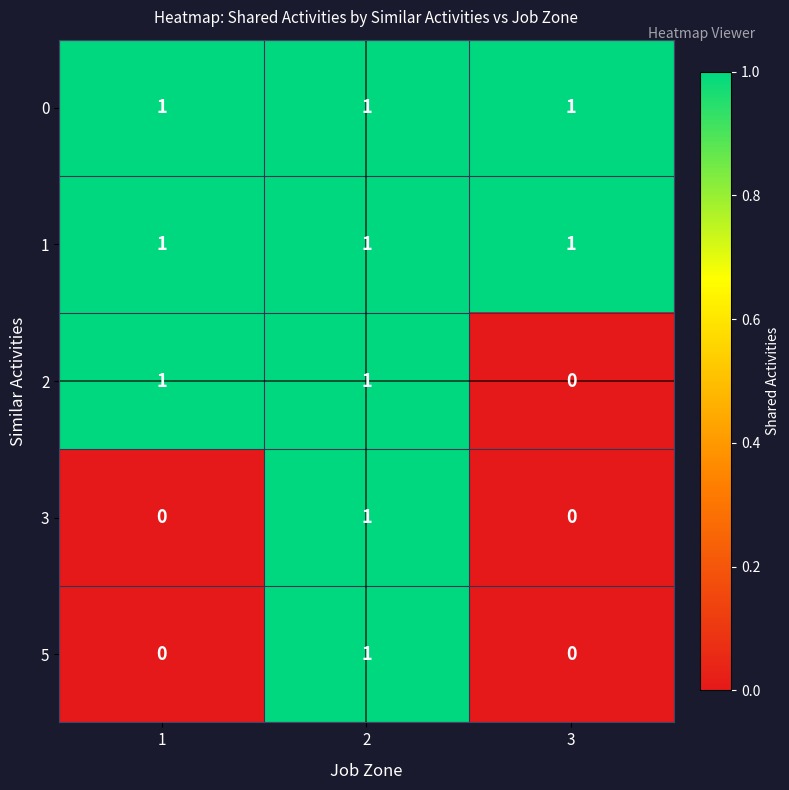

The 2 series shows 1 at 1. True or false?

True